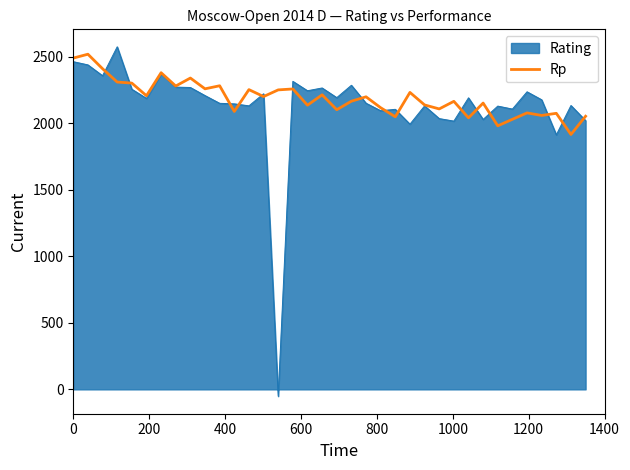

What is the greatest value displayed?

2573.7